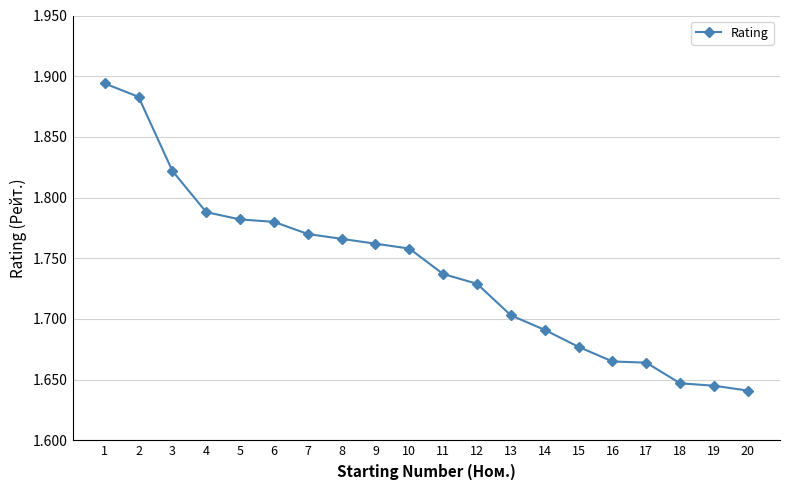

Approximately how many times larger is the value at 20 compared to 12?

0.9